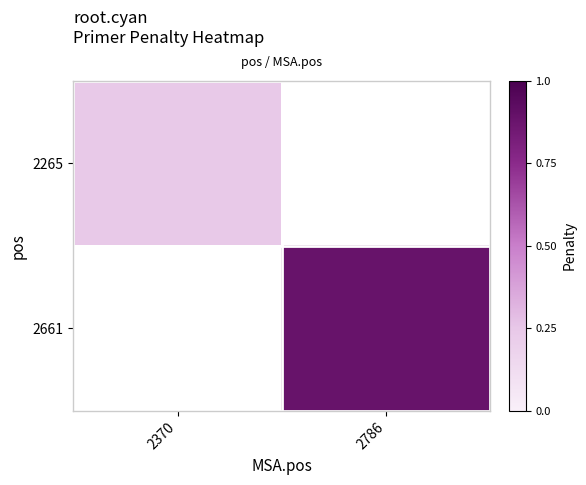

At how many categories does at least one series exceed 0?

2